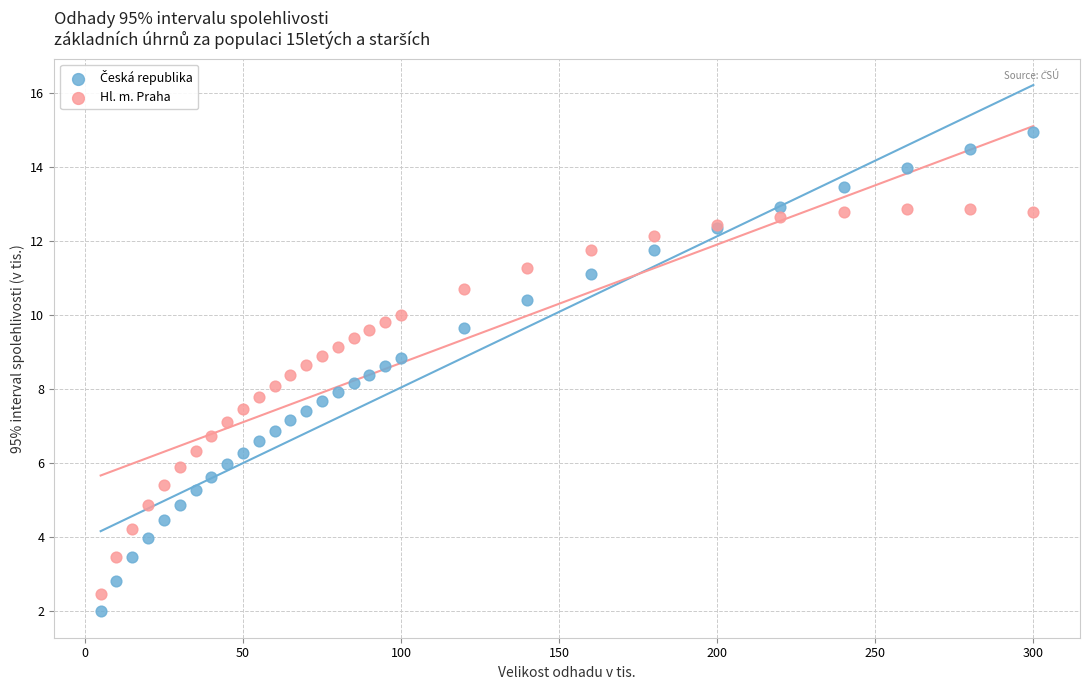

What is the X range (max minus min) for the scatter plot?

295.0